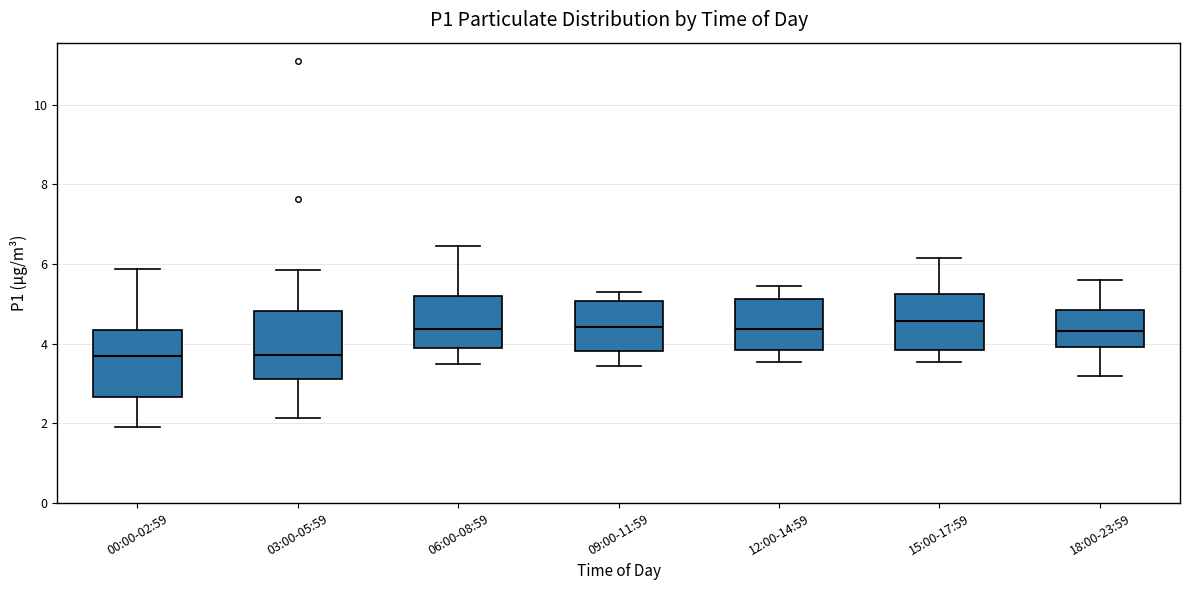

Reading left to right, transcribe this box plot: for each box, give where its median line is, the range the box spans, and where its two whiskers end, as read against the y-axis. The values are not printed on the chart, so give them approximately, as read against the axis.

00:00-02:59: median 3.8, box 2.6 to 4.4, whiskers 2.0 to 5.8
03:00-05:59: median 3.8, box 3.2 to 4.8, whiskers 2.2 to 5.8
06:00-08:59: median 4.4, box 3.8 to 5.2, whiskers 3.6 to 6.4
09:00-11:59: median 4.4, box 3.8 to 5.0, whiskers 3.4 to 5.4
12:00-14:59: median 4.4, box 3.8 to 5.2, whiskers 3.6 to 5.4
15:00-17:59: median 4.6, box 3.8 to 5.2, whiskers 3.6 to 6.2
18:00-23:59: median 4.4, box 4.0 to 4.8, whiskers 3.2 to 5.6